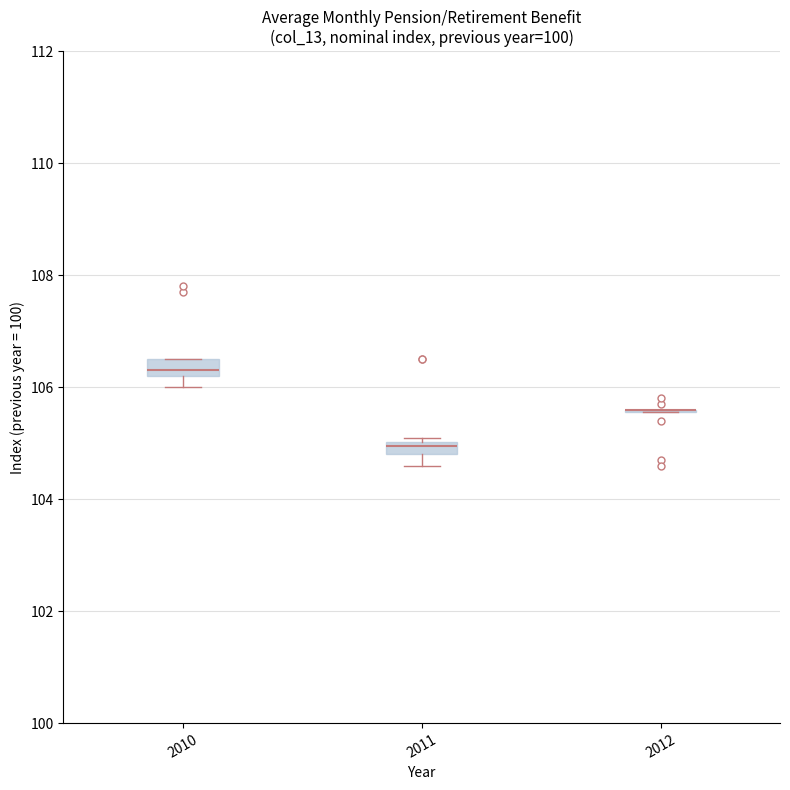

Where does the lower whisker of the box at x = 2010 end on the y-axis? The values are not printed on the chart, so give them approximately, as read against the axis.

106.0